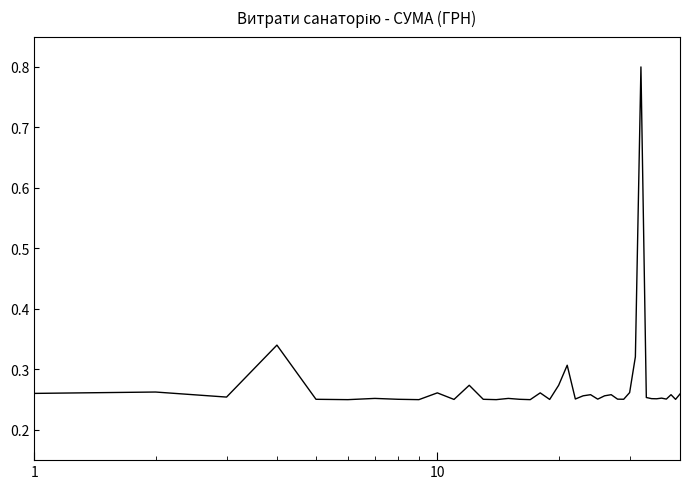

What is the maximum value shown in the chart?

0.8